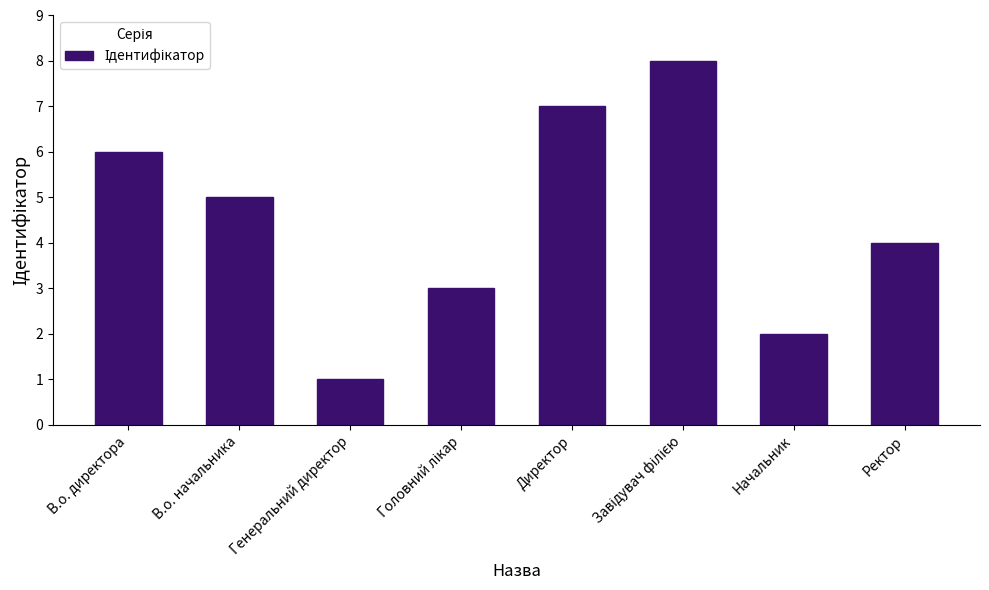

Reading left to right, extract all data points from this chart.

6	5	1	3	7	8	2	4